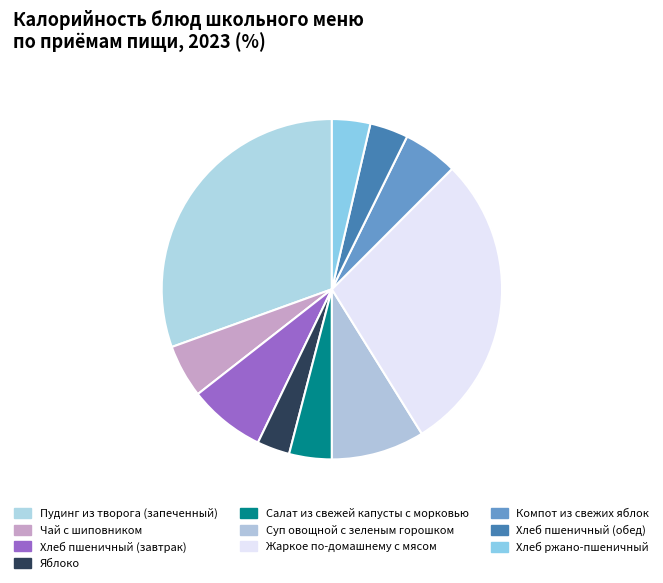

Rank the categories by value from highest to lowest.

Пудинг из творога (запеченный), Жаркое по-домашнему с мясом, Суп овощной с зеленым горошком, Хлеб пшеничный (завтрак), Компот из свежих яблок, Чай с шиповником, Салат из свежей капусты с морковью, Хлеб пшеничный (обед), Хлеб ржано-пшеничный, Яблоко